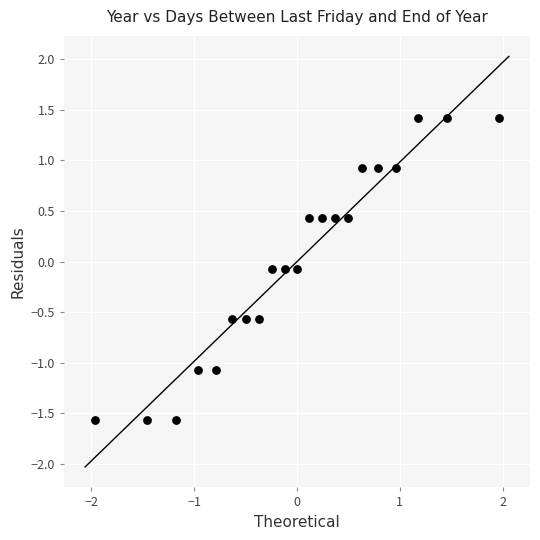

What is the range of X values (max minus min)?

3.9